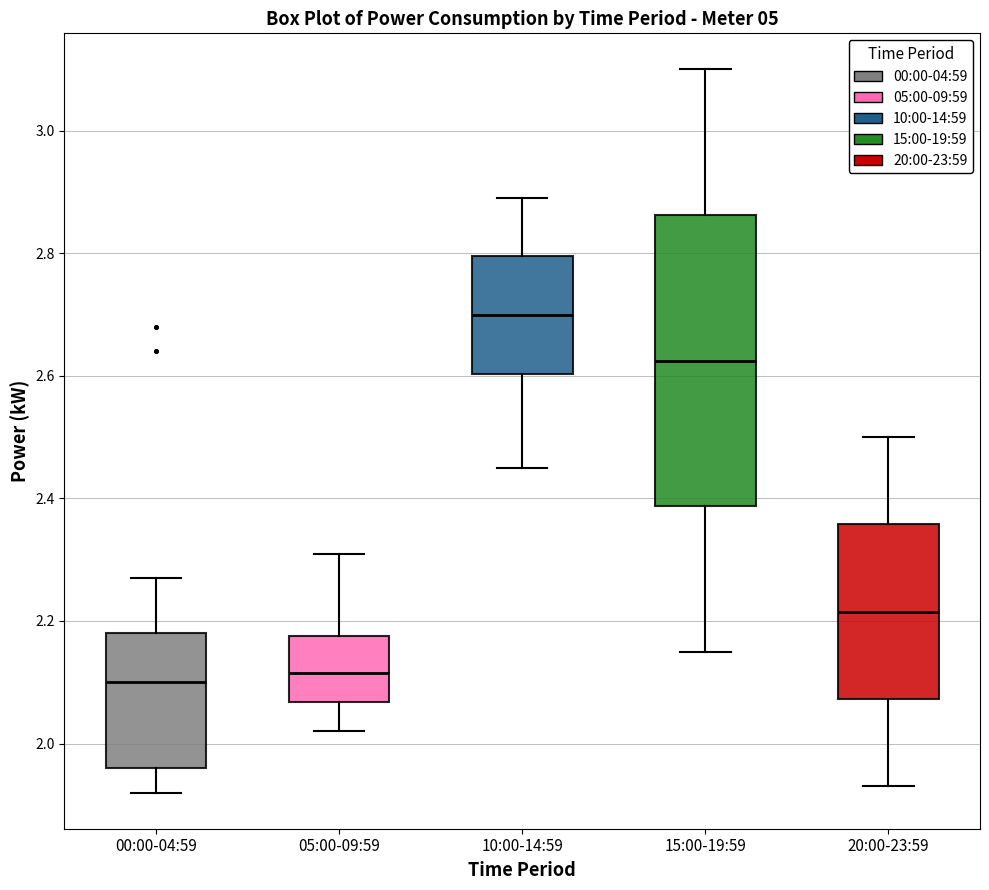

Where does the median line of the box for 00:00-04:59 sit on the y-axis? The values are not printed on the chart, so give them approximately, as read against the axis.

2.10